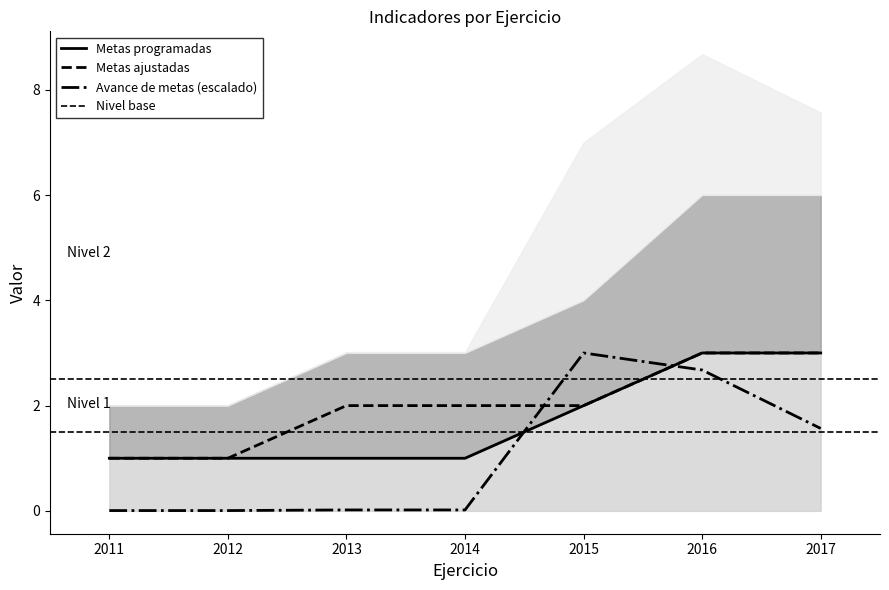

Reading left to right, transcribe all the data shown in this chart.

Metas programadas: 2011=1.0	2012=1.0	2013=1.0	2014=1.0	2015=2.0	2016=3.0	2017=3.0
Metas ajustadas: 2011=1.0	2012=1.0	2013=2.0	2014=2.0	2015=2.0	2016=3.0	2017=3.0
Avance de metas: 2011=0.0	2012=0.0	2013=0.0	2014=0.0	2015=3.0	2016=2.7	2017=1.6